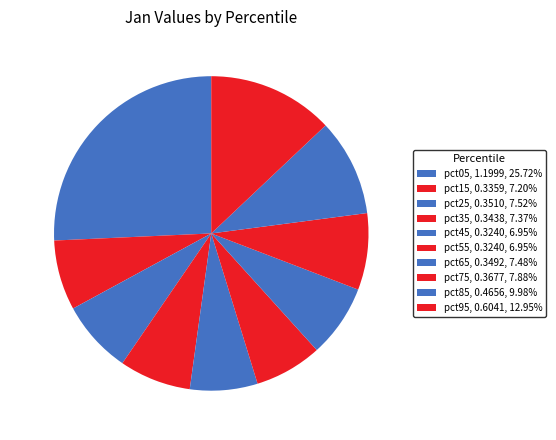

Is pct45 the majority of the pie?

No